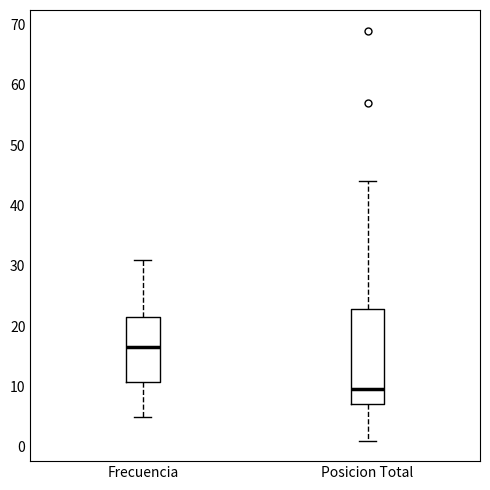

Where is the upper edge of the box for Frecuencia on the y-axis? The values are not printed on the chart, so give them approximately, as read against the axis.

22